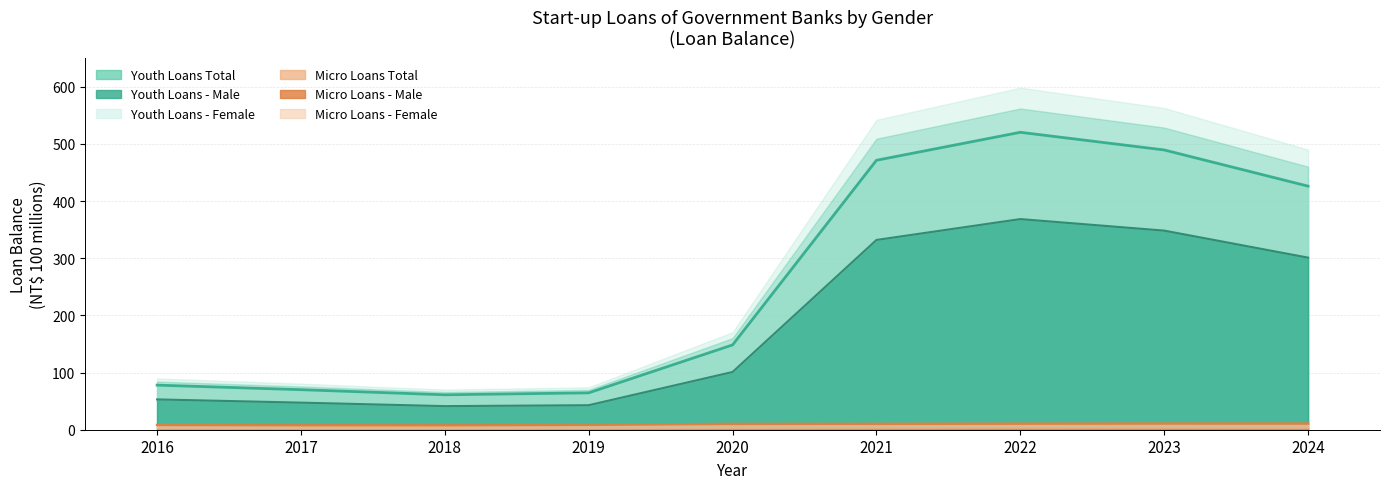

How many interior local valleys does the micro_total series have?

1